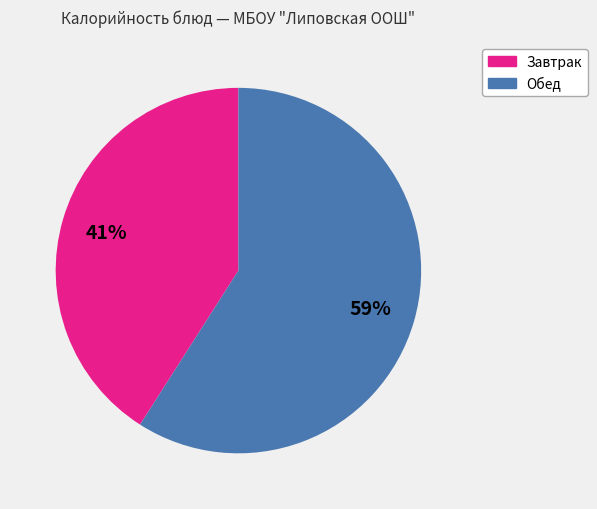

Is the sum of Обед and Завтрак greater than half?

Yes